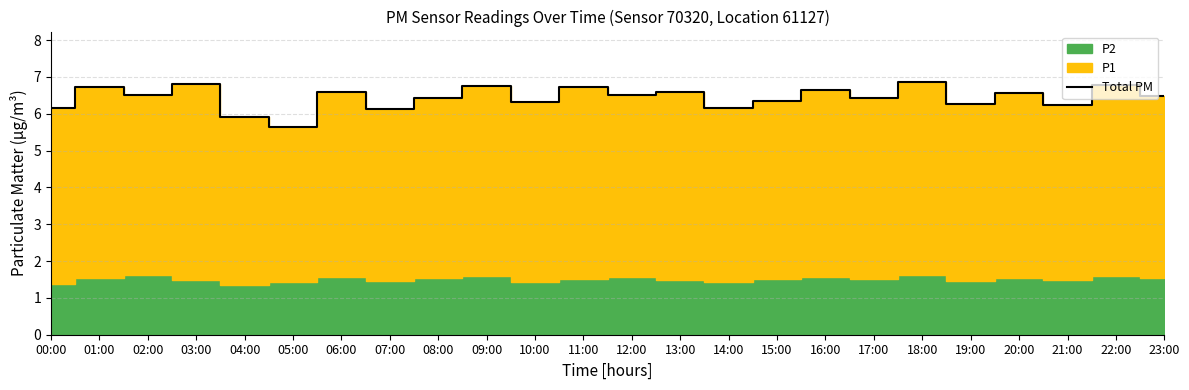

Where is the first local minimum?

02:00